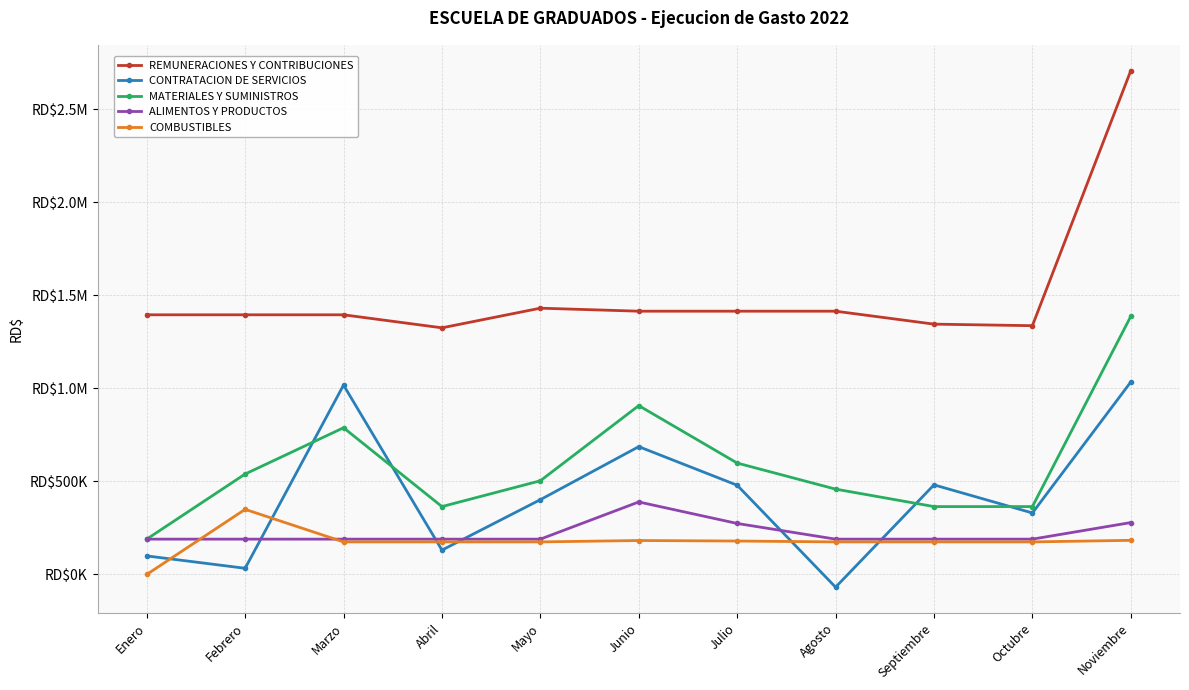

What is the label of the 8th point from the right?

Abril